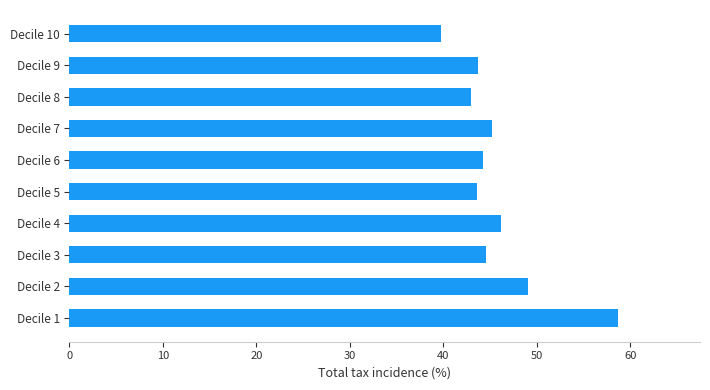

Read the value at Decile 10.

39.8